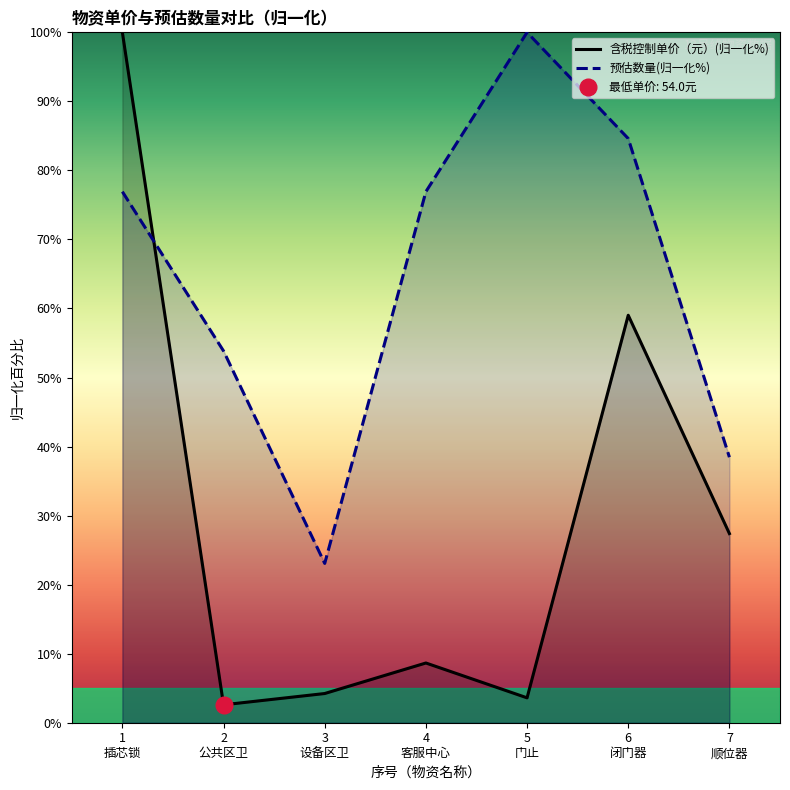

What is the difference between the second highest and second lowest values in the 含税控制单价（元） series?

55.4